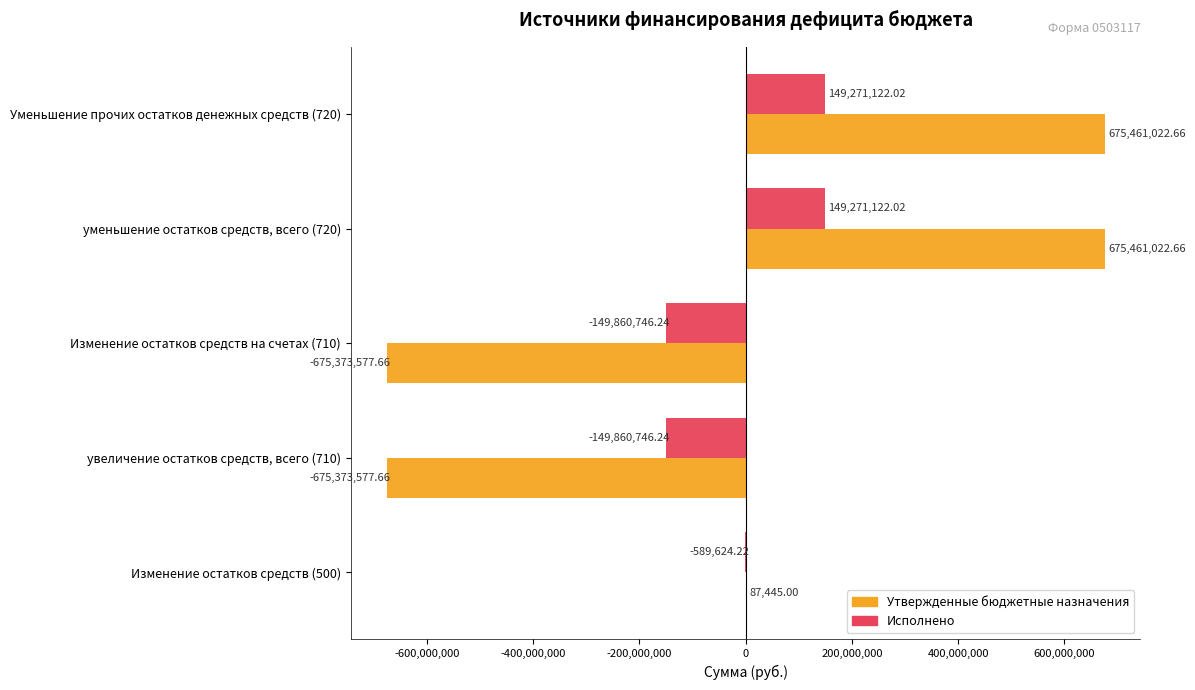

What is the sum of the Исполнено values at Изменение остатков средств (500) and Изменение остатков средств на счетах (710)?

-150450370.5